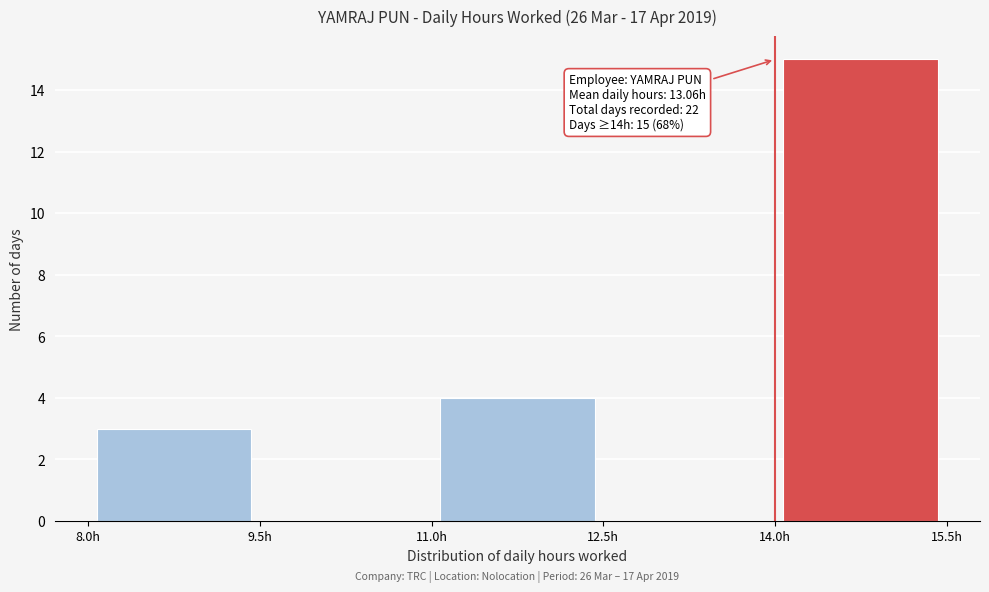

Which range on the x-axis has the tallest bar?

14.0 to 15.5